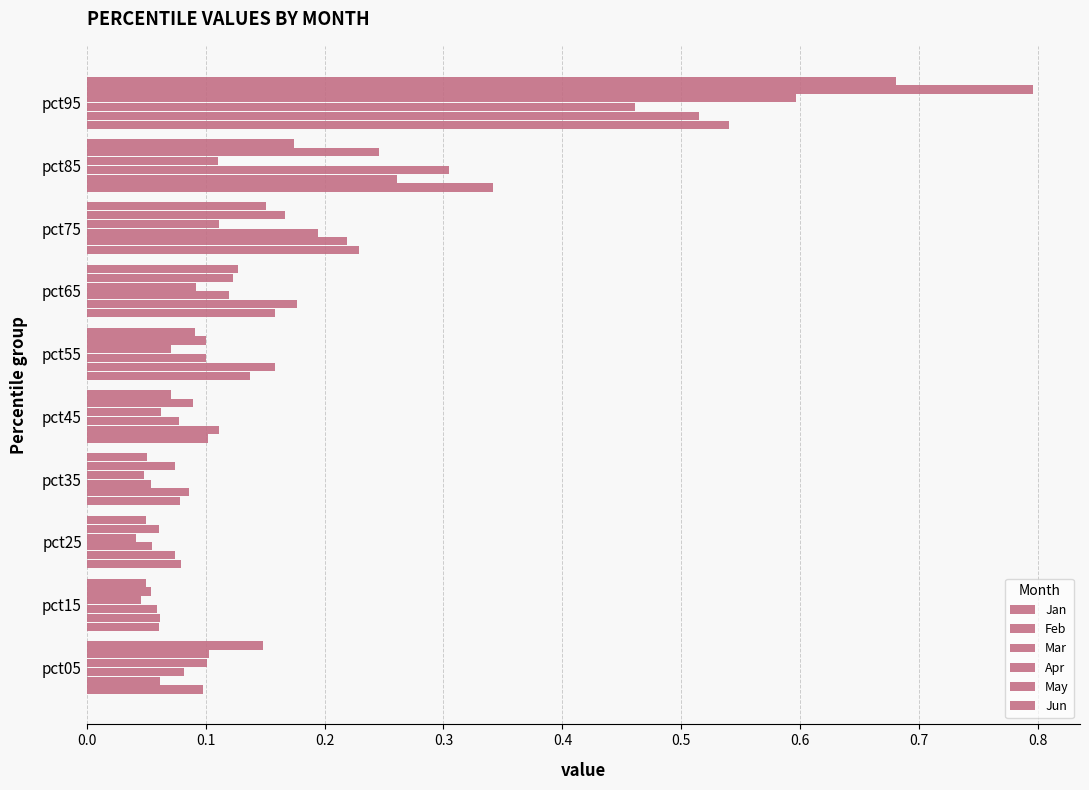

Count the number of data series in this chart.

6